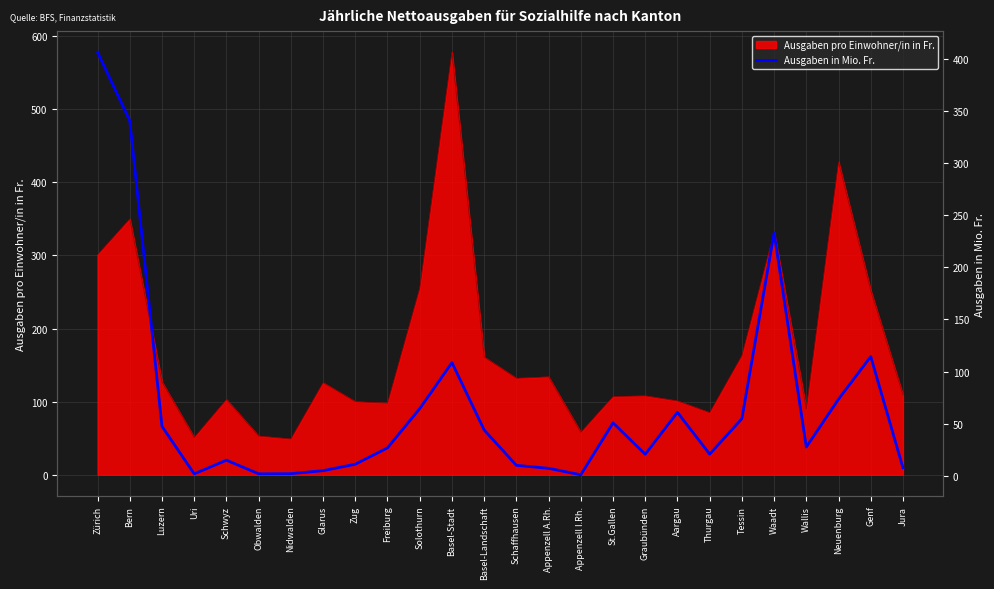

Does the chart display data point markers on the line(s)?

No